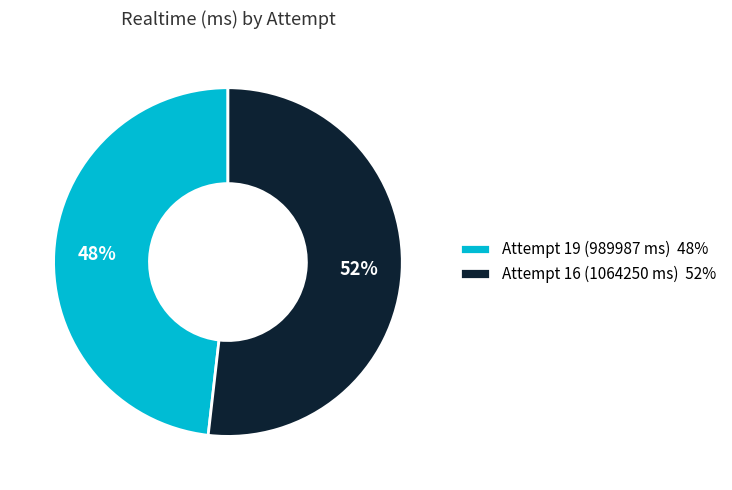

Is Attempt 16 (1064250 ms) the majority of the pie?

Yes